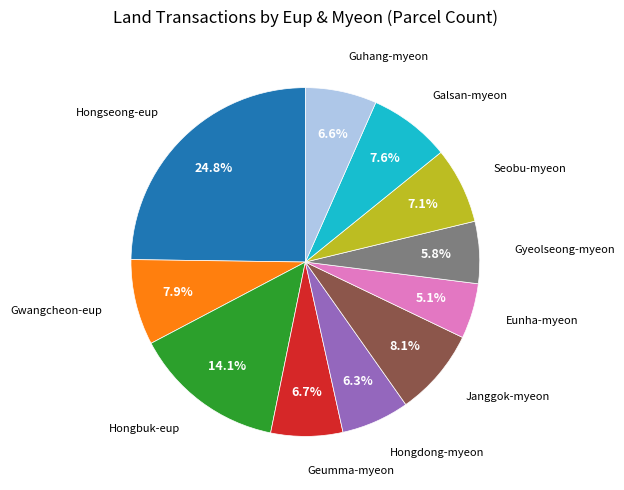

Is there any slice that represents more than half of the pie?

No